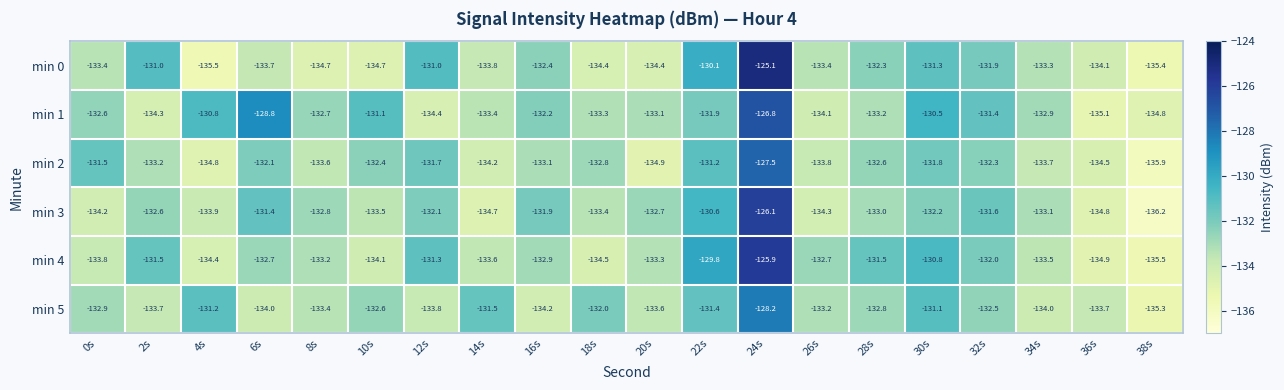

What is the minimum value for min 0?

-135.5